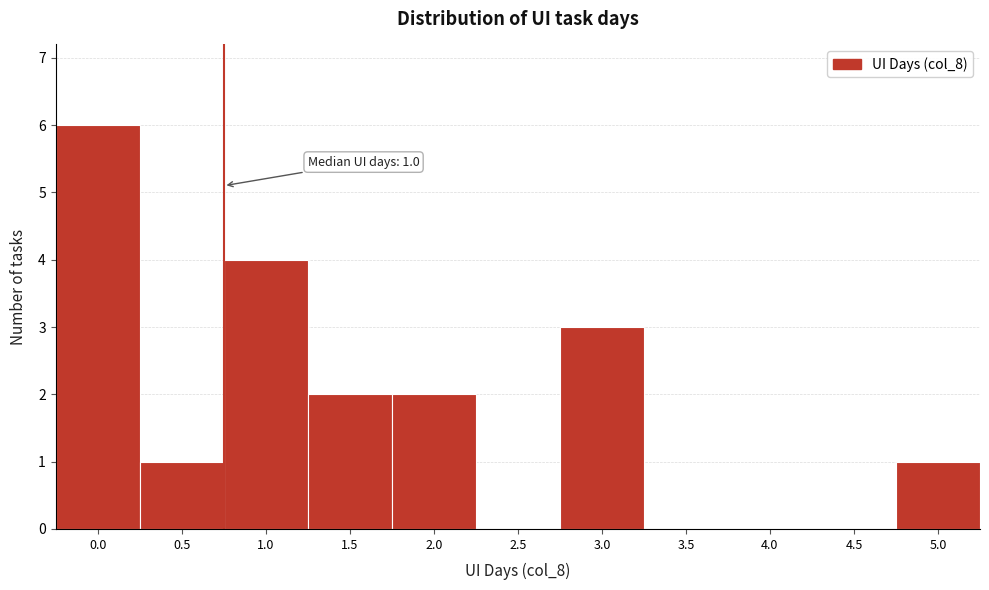

Reading right to left, transcribe all the data shown in this chart.

5.0=1	4.5=0	4.0=0	3.5=0	3.0=3	2.5=0	2.0=2	1.5=2	1.0=4	0.5=1	0.0=6